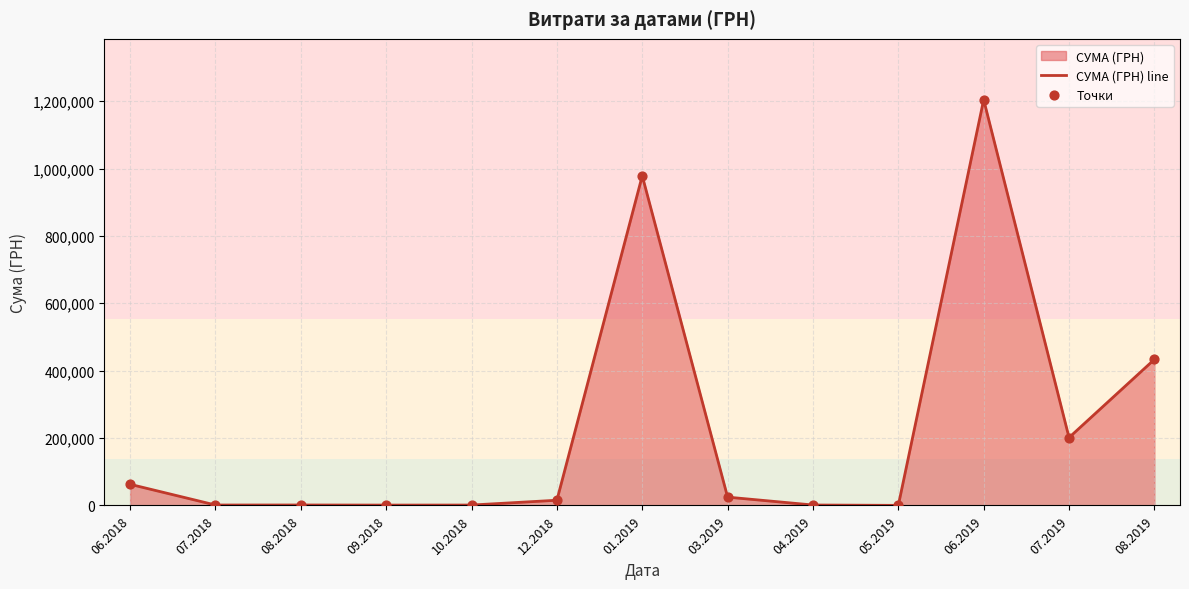

At how many categories does at least one series exceed 156787?

4